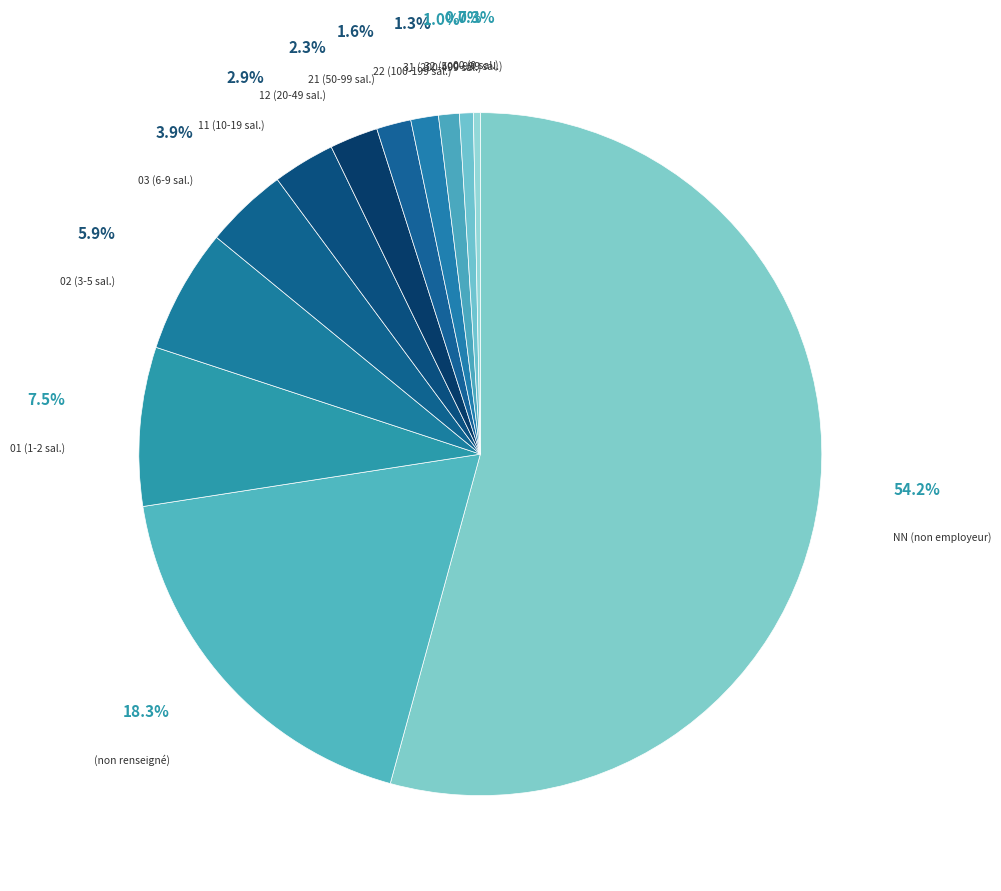

To the nearest percent, what is the average slice percentage?

8%